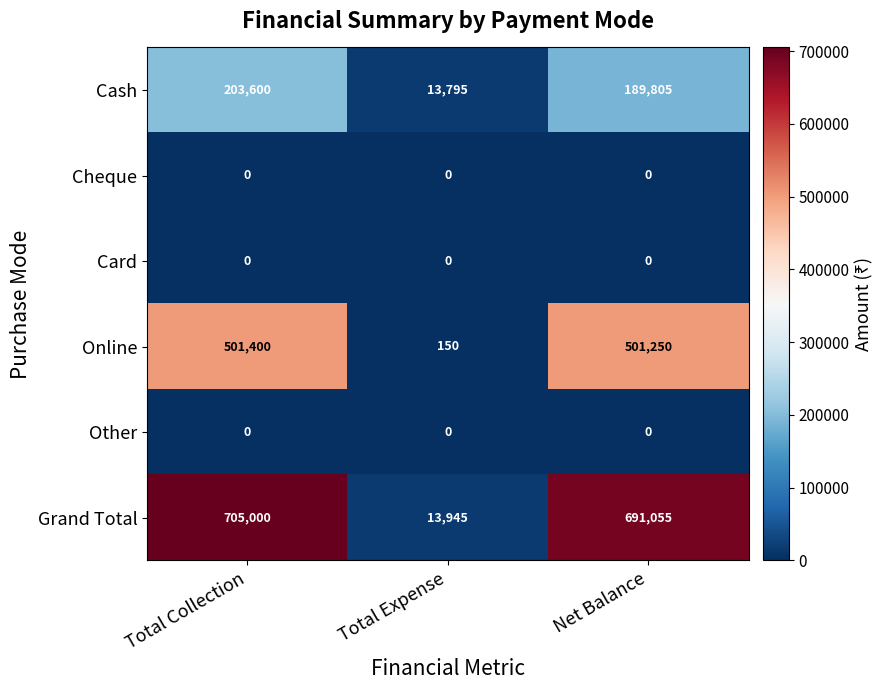

What is the spread (max minus min) of values at Net Balance?

691055